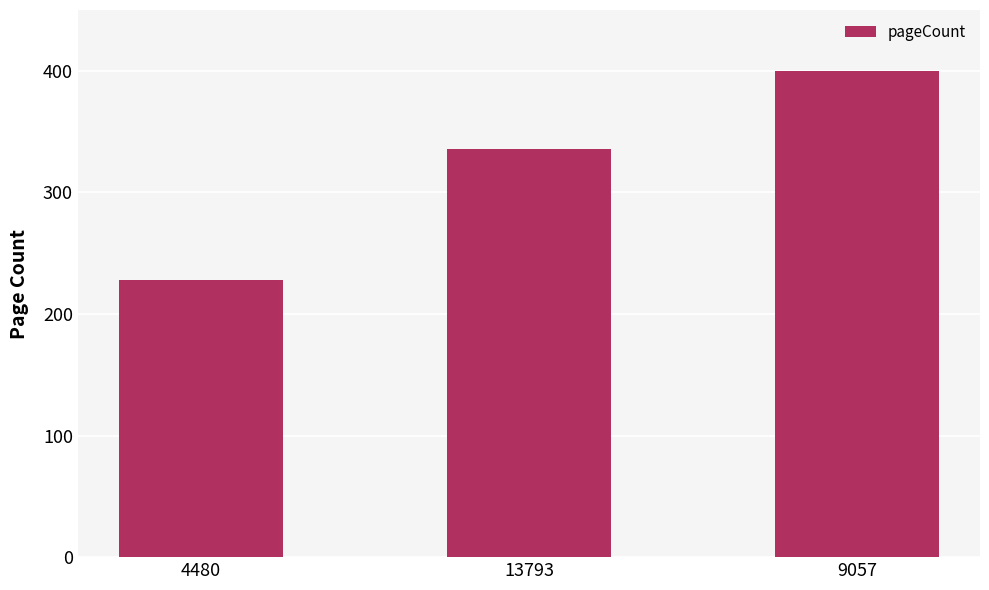

List the labels in order of value, largest first.

9057, 13793, 4480